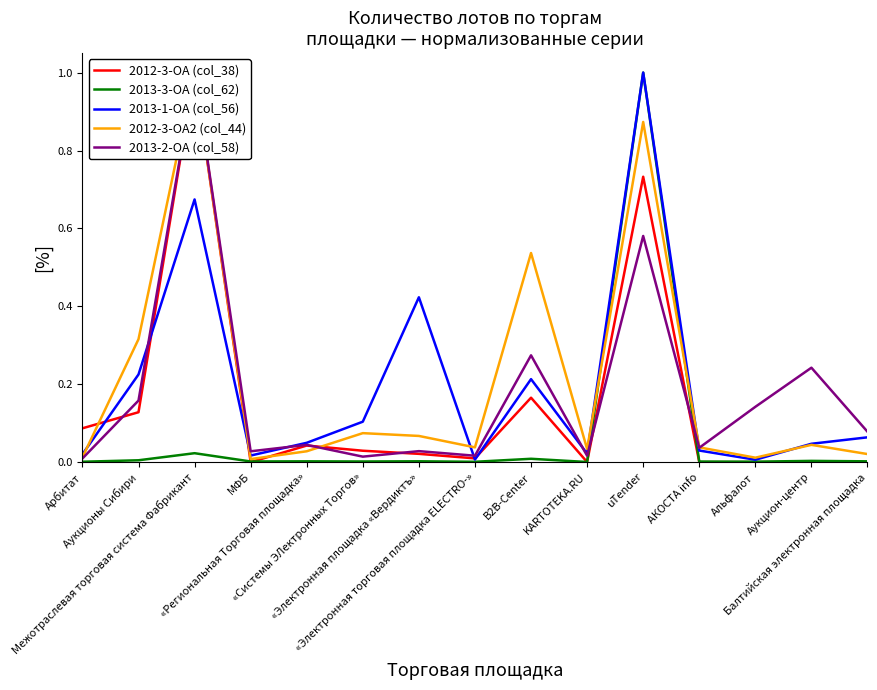

What is the maximum value shown in the chart?

1.0